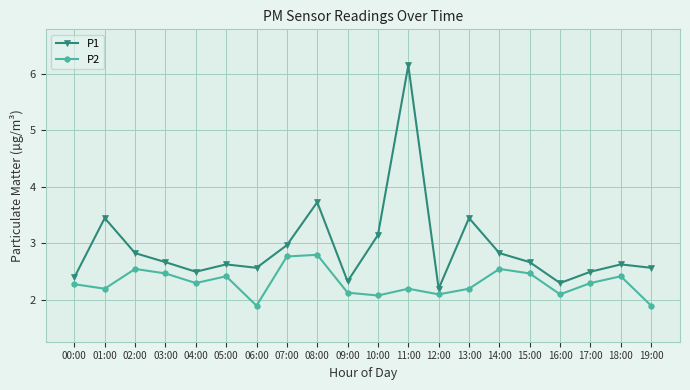

Where is P1 nearest to the value 4?

08:00